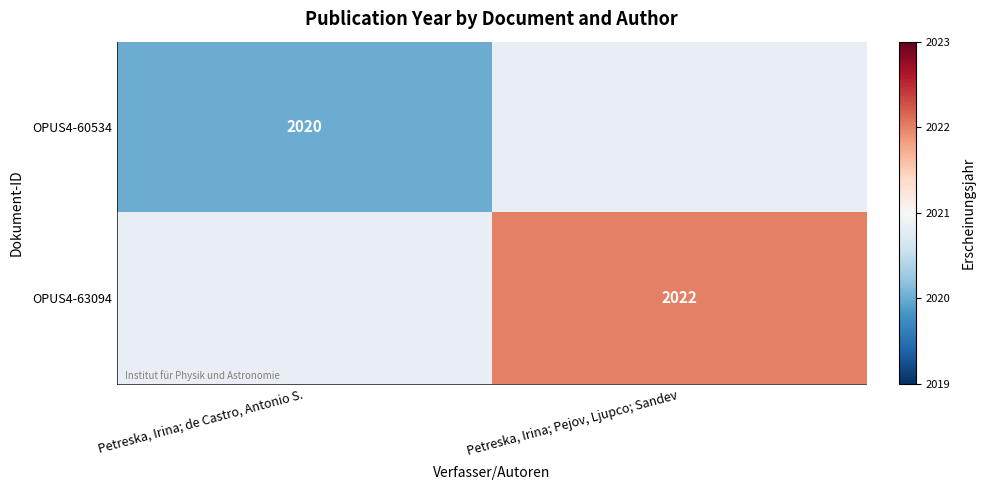

The OPUS4-63094 series shows 2678 at Petreska, Irina; Pejov, Ljupco; Sandev. True or false?

False